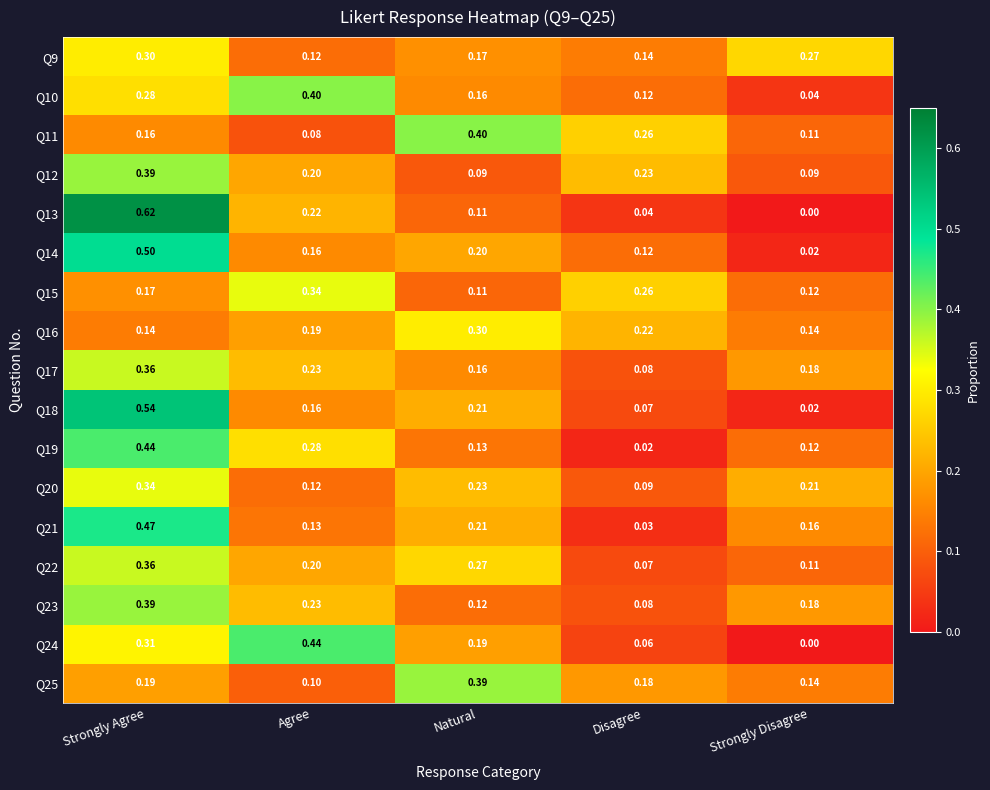

List the labels in order of Q18 value, smallest first.

Strongly Disagree, Disagree, Agree, Natural, Strongly Agree